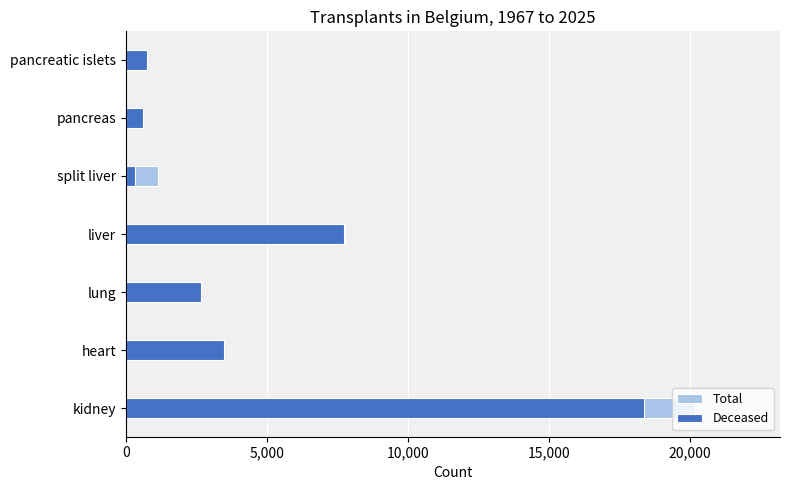

How many data points in Total are above 2673?

3